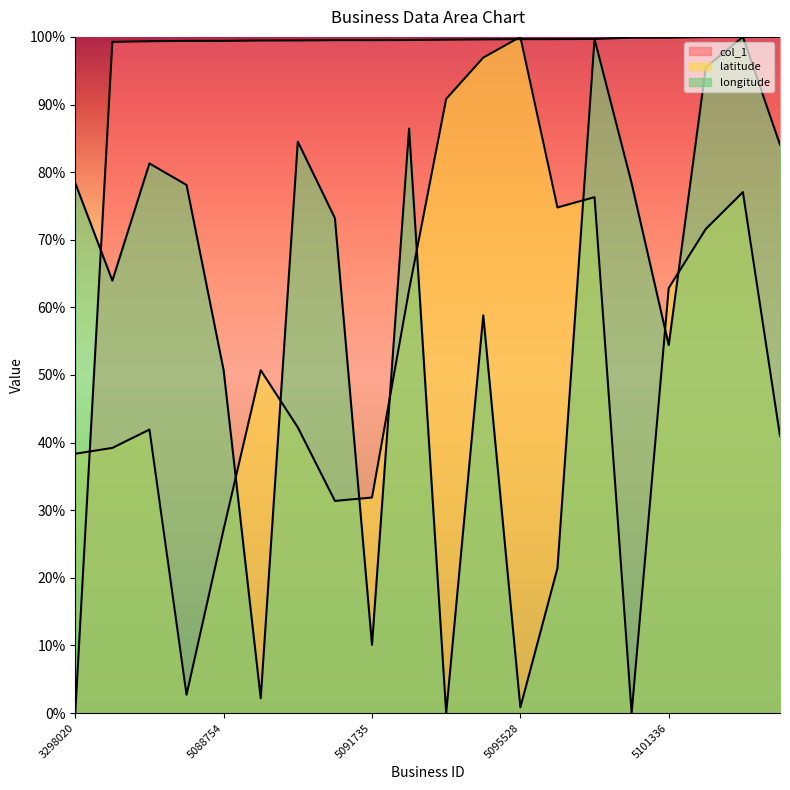

Between 5090317 and 5094613, which series saw the biggest shift?

longitude